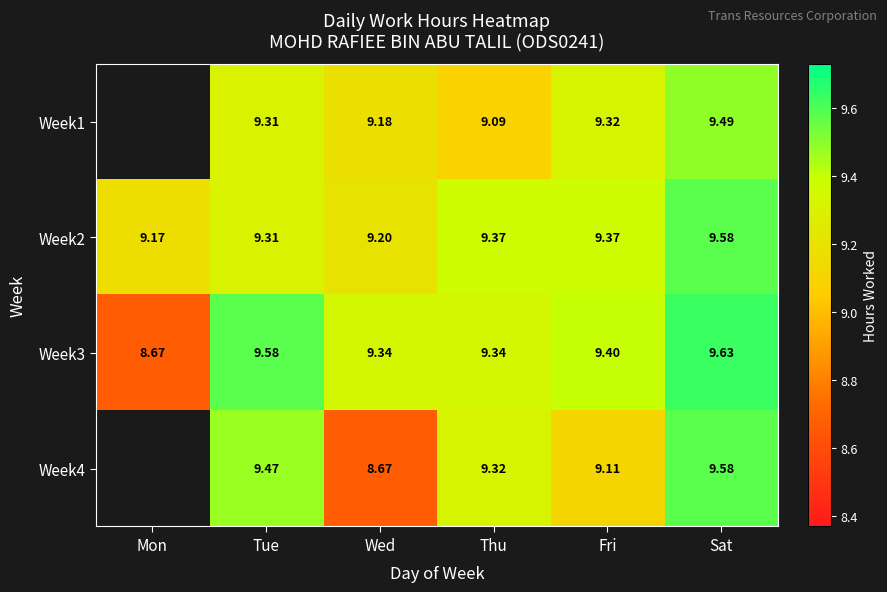

What is the total value across all series at Fri?

37.2